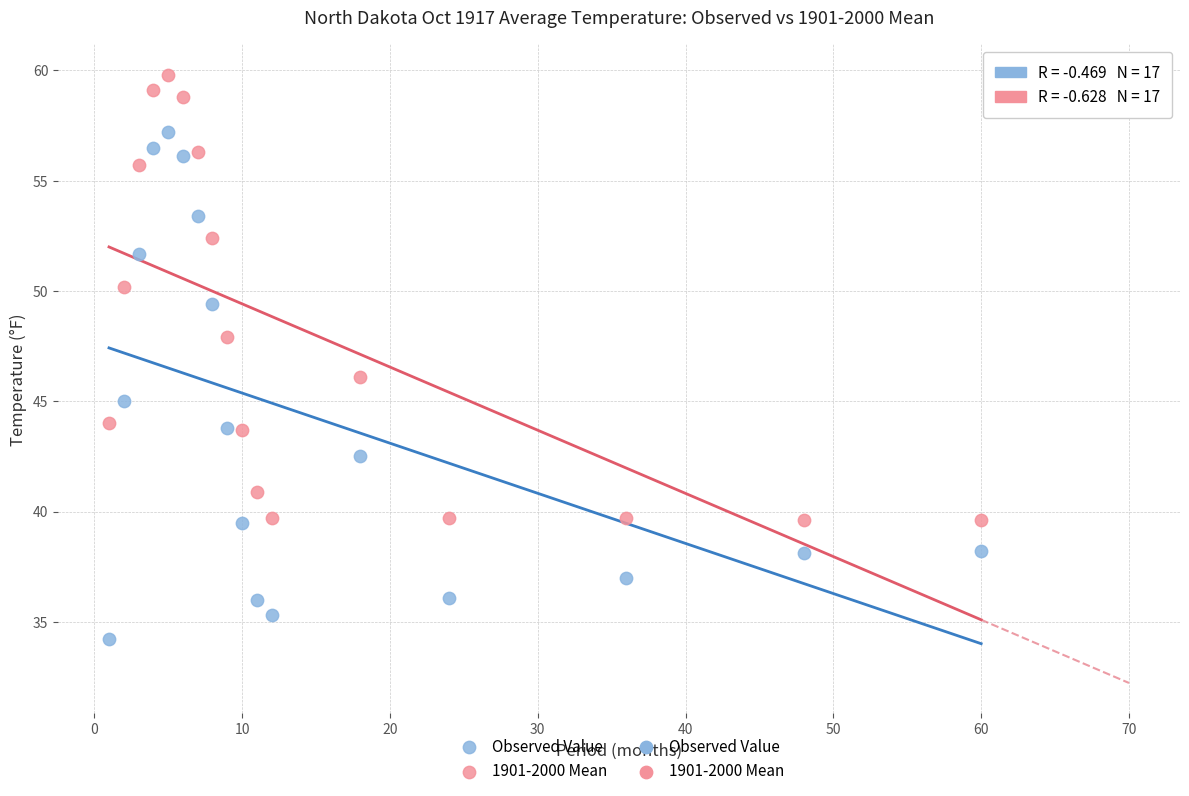

Across all data points, what is the range of X values (max minus min)?

59.0